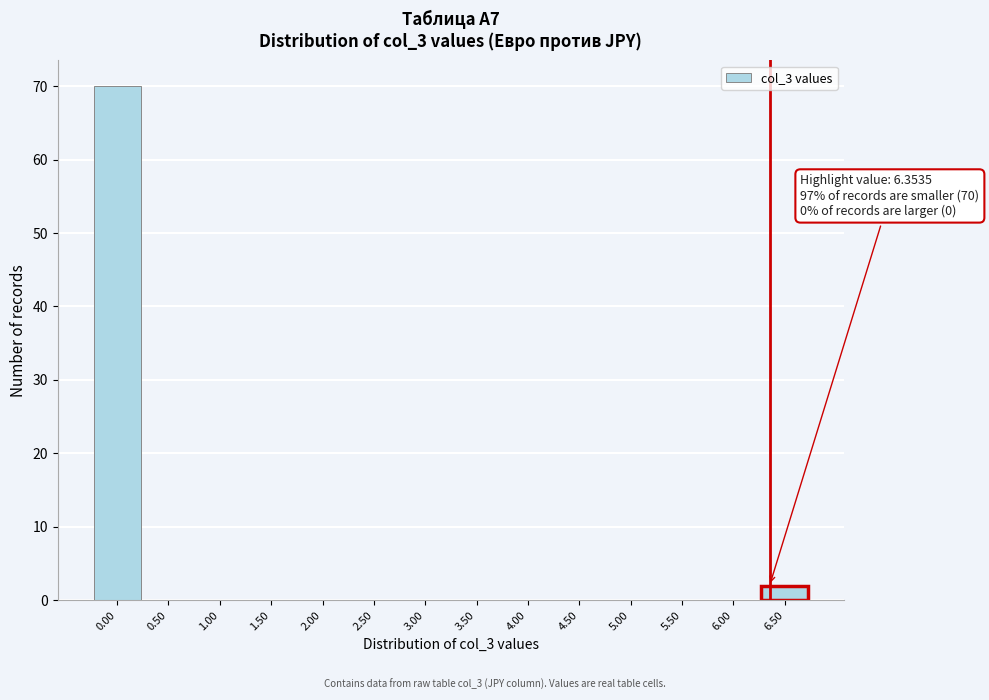

Which range on the x-axis has the tallest bar?

-0.25 to 0.25